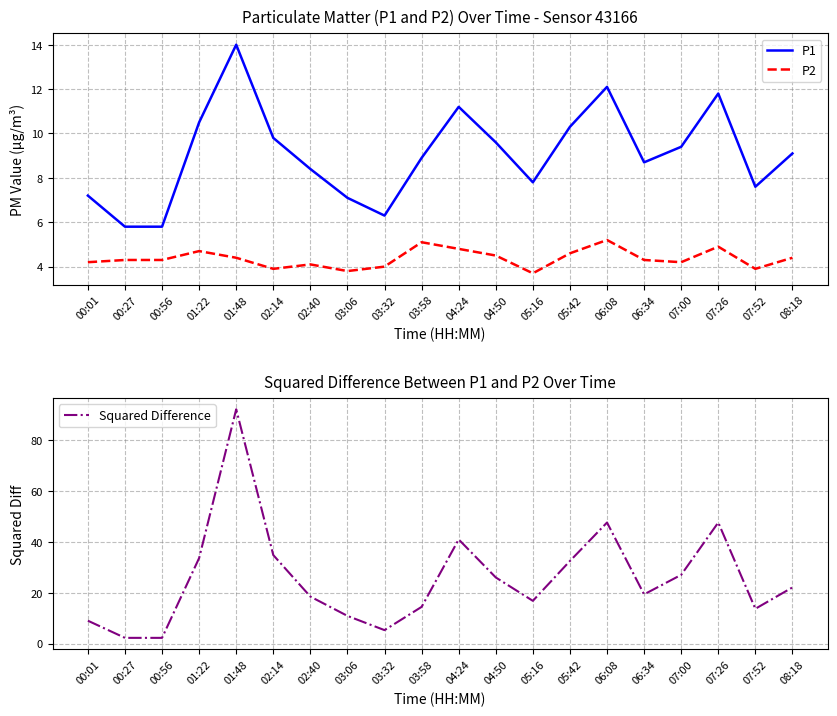

What is the average value of the Squared Difference series?

25.8